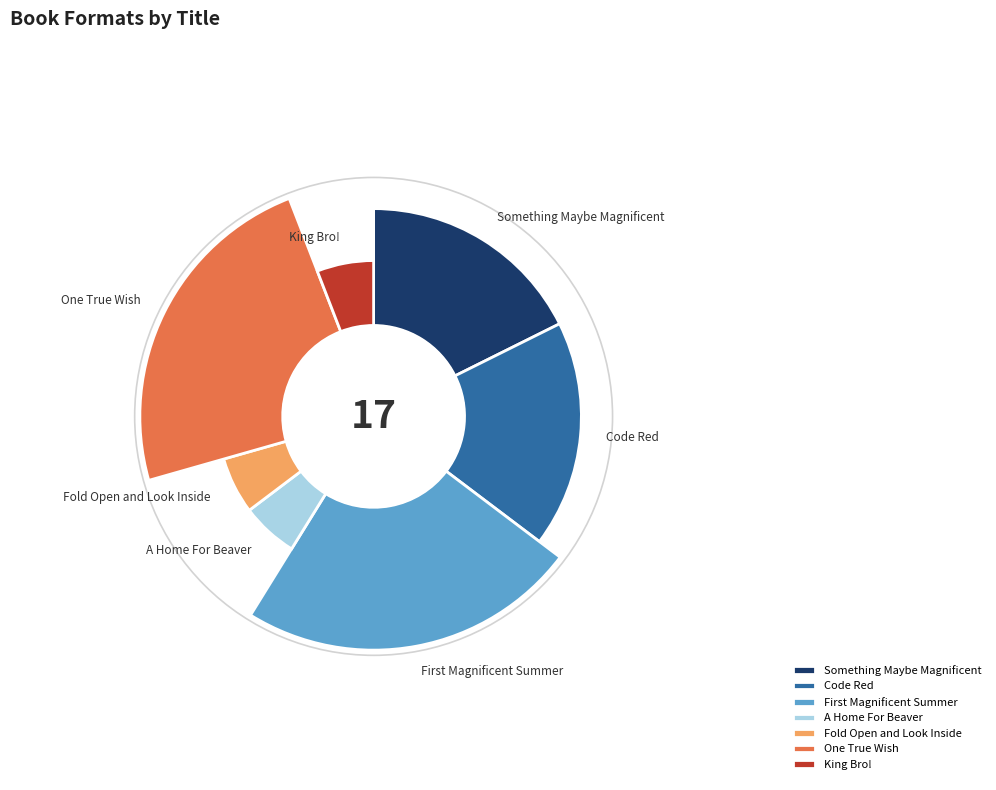

To the nearest percent, what is the difference between the largest and smallest slice percentages?

18%